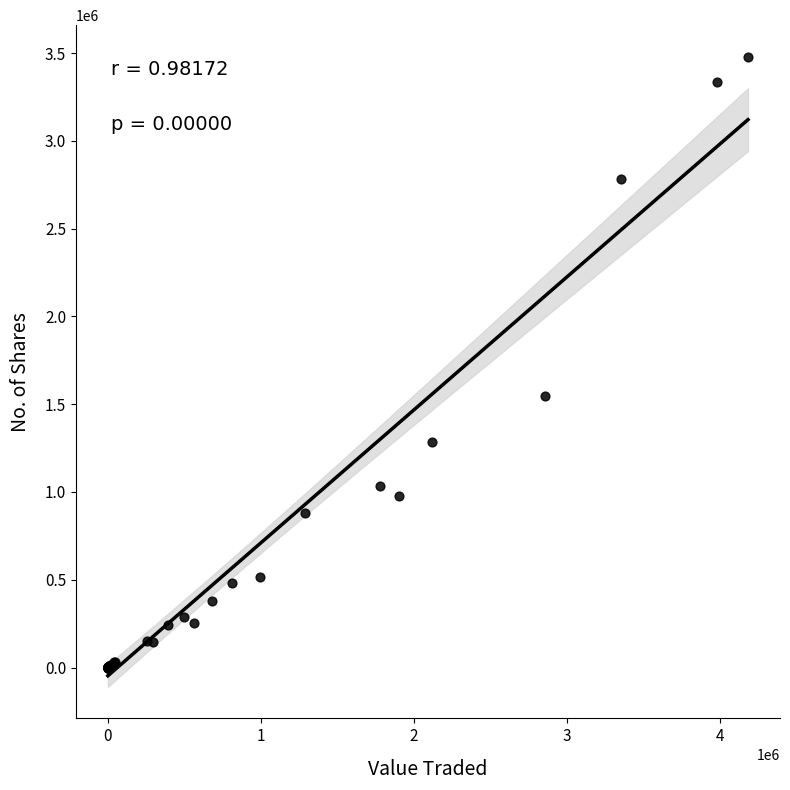

What Y value in the scatter plot is closest to 1739951?

1547100